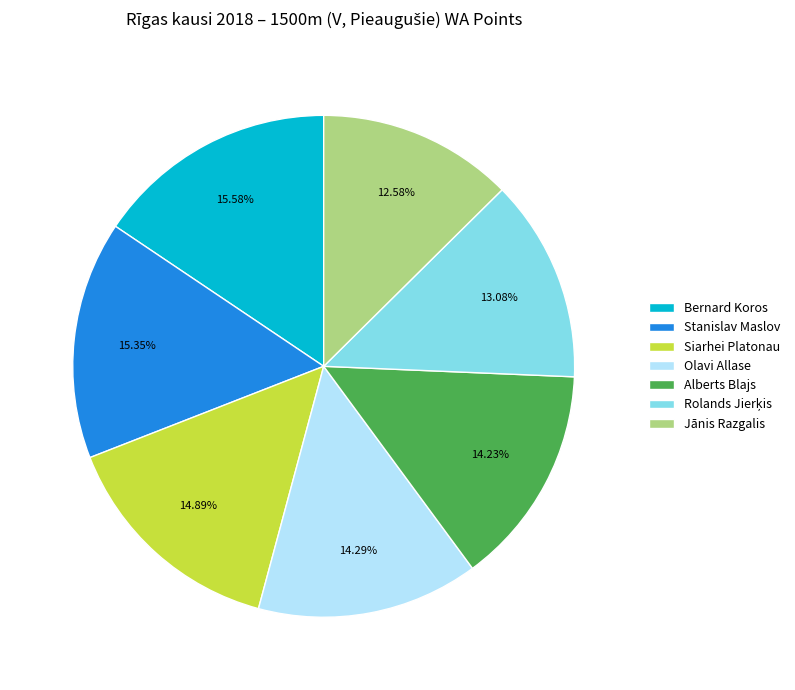

Is it true that Olavi Allase is 20% of the pie?

False